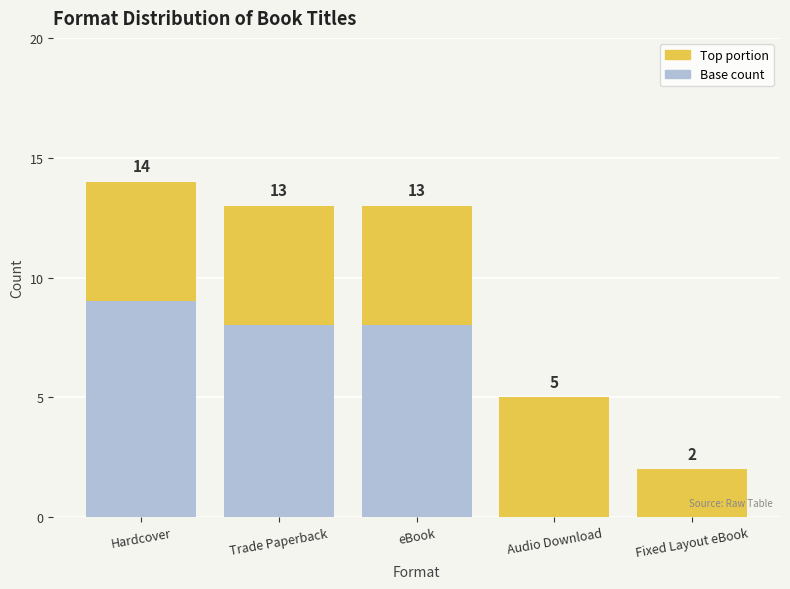

Does the chart contain stacked bars?

Yes